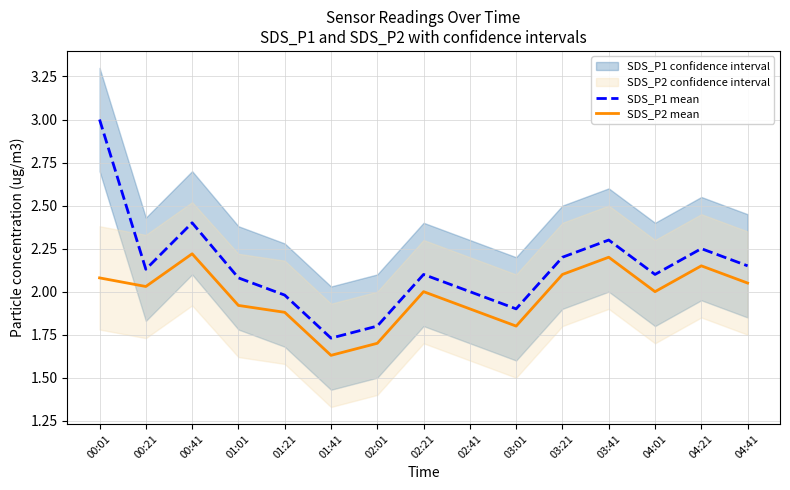

Rank the series at 02:41 from highest to lowest value.

SDS_P1 mean, SDS_P2 mean